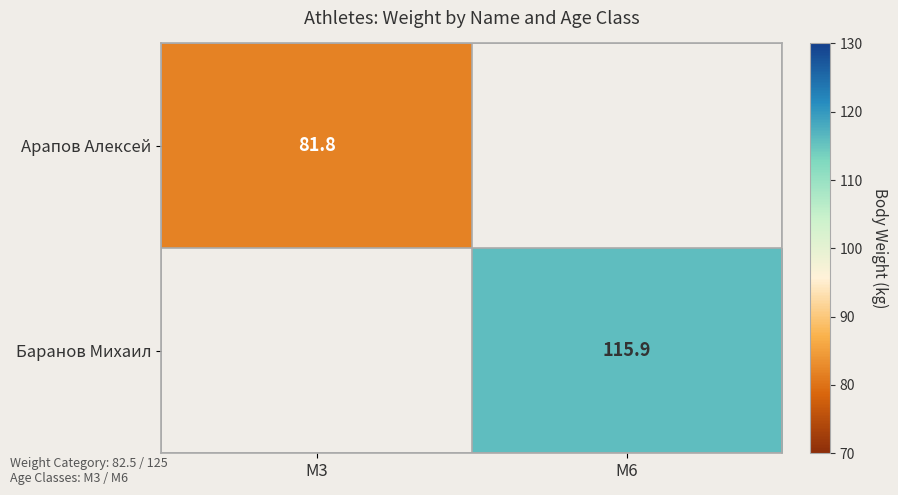

The Баранов Михаил series shows 115.9 at M6. True or false?

True